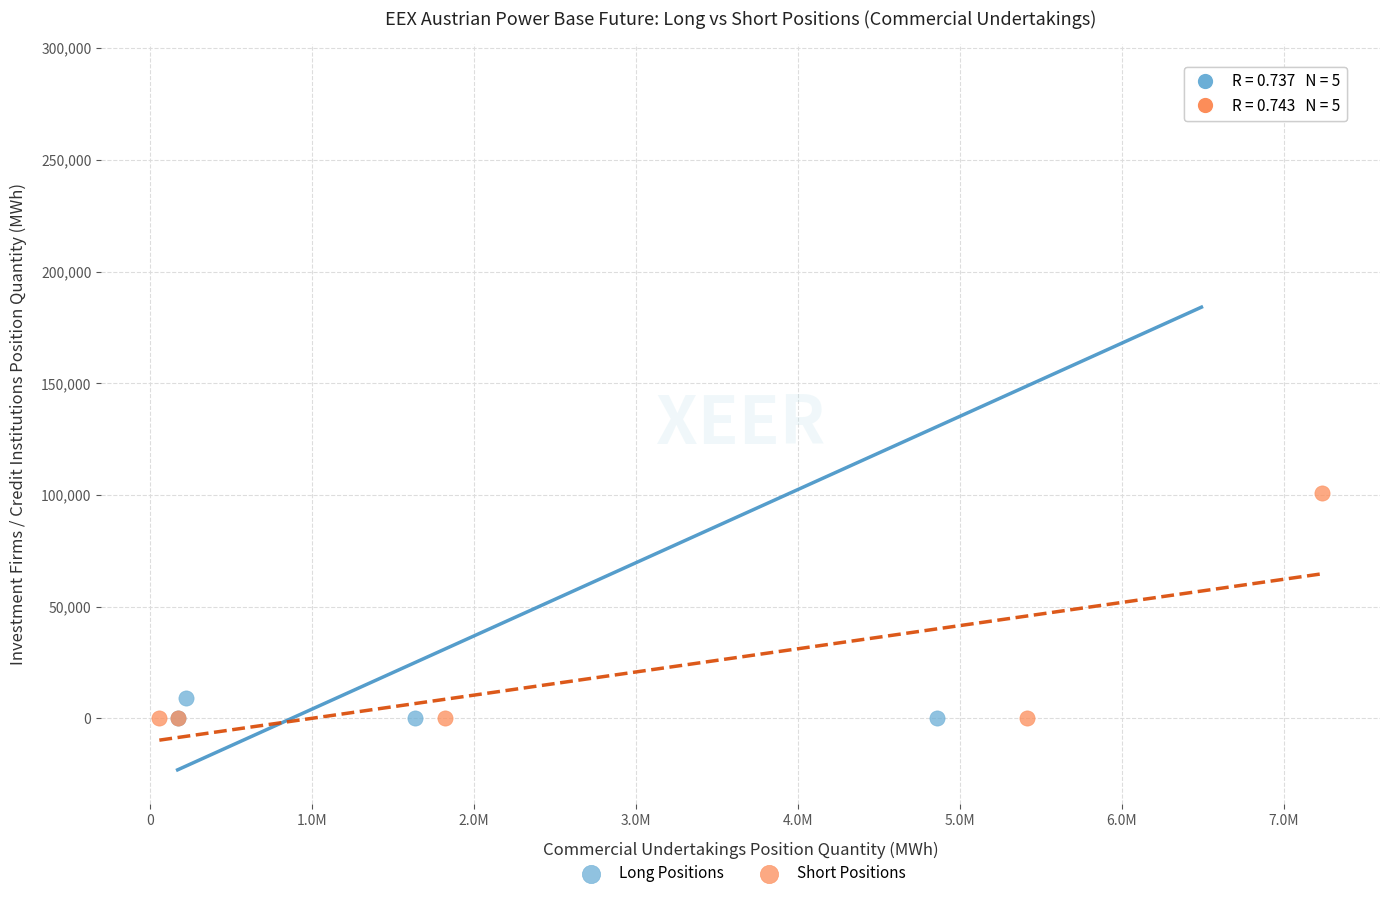

Which series reaches the maximum Y coordinate?

Long Positions